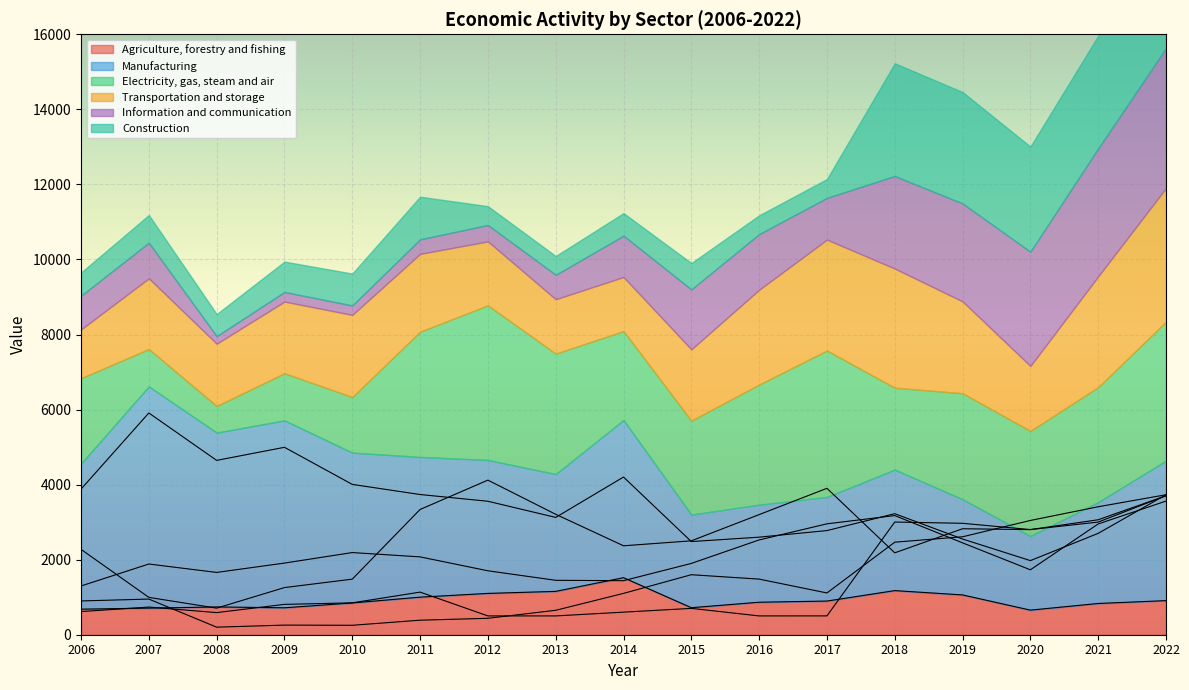

What is the difference between the maximum and second lowest values in the Transportation and storage series?

2121.5